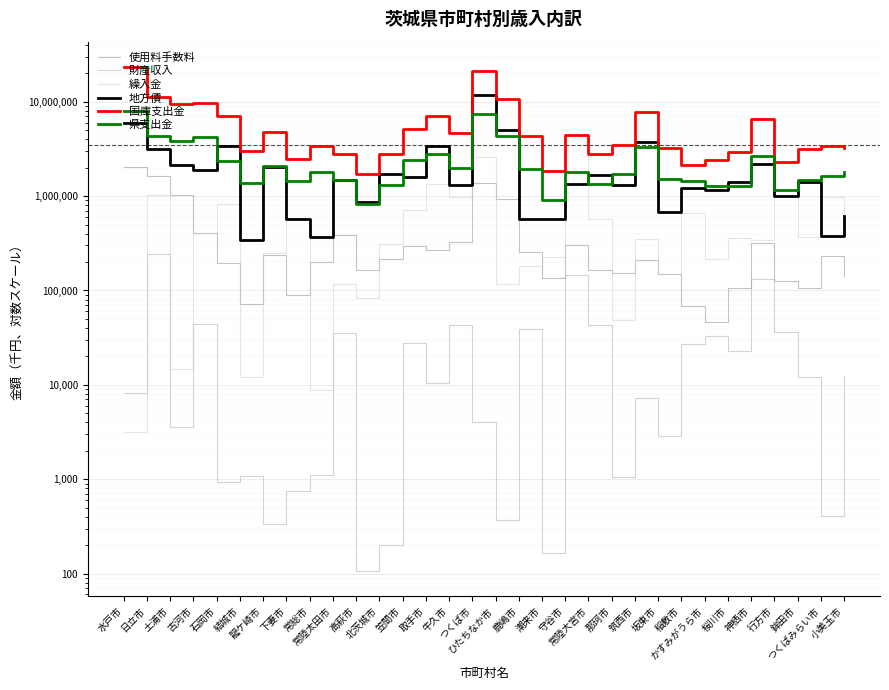

Count the number of data series in this chart.

6